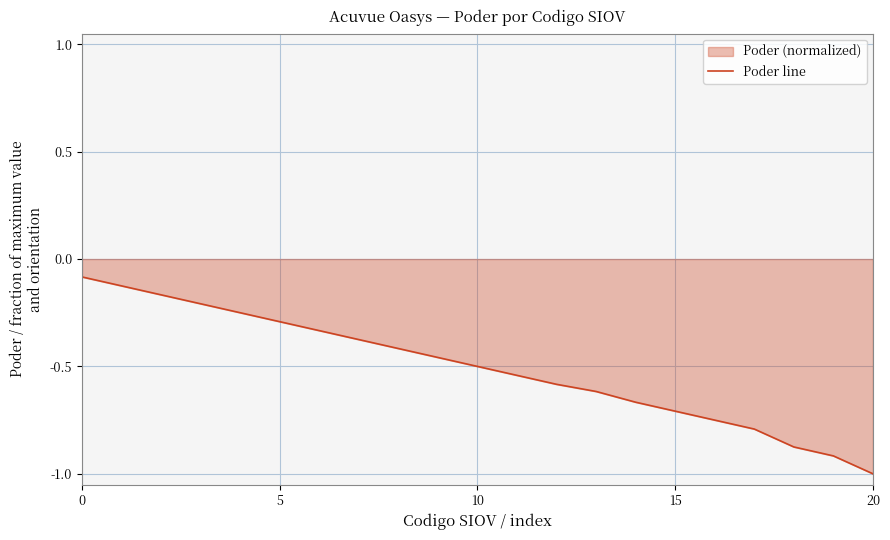

True or false: there are more than 0 points higher than both neighbors.

False